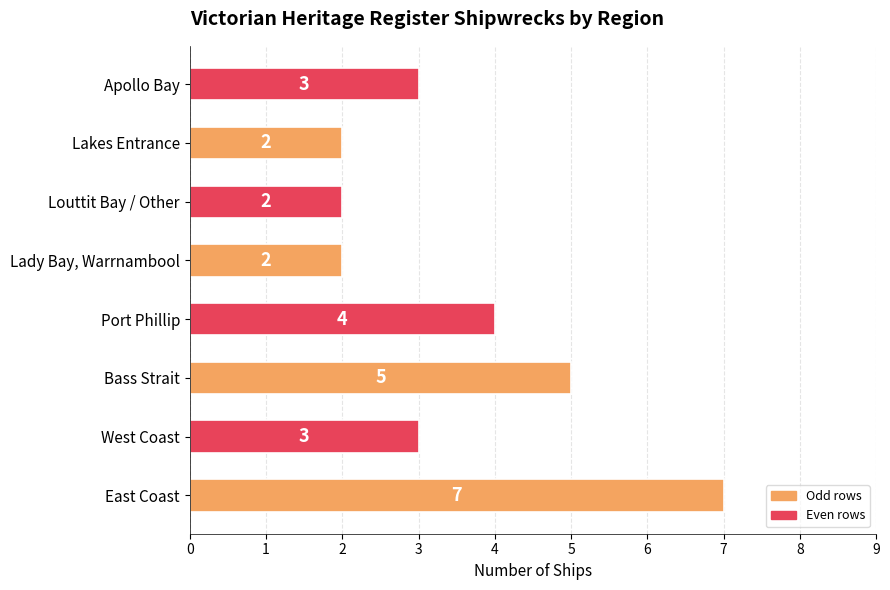

How many bars are there in total?

8